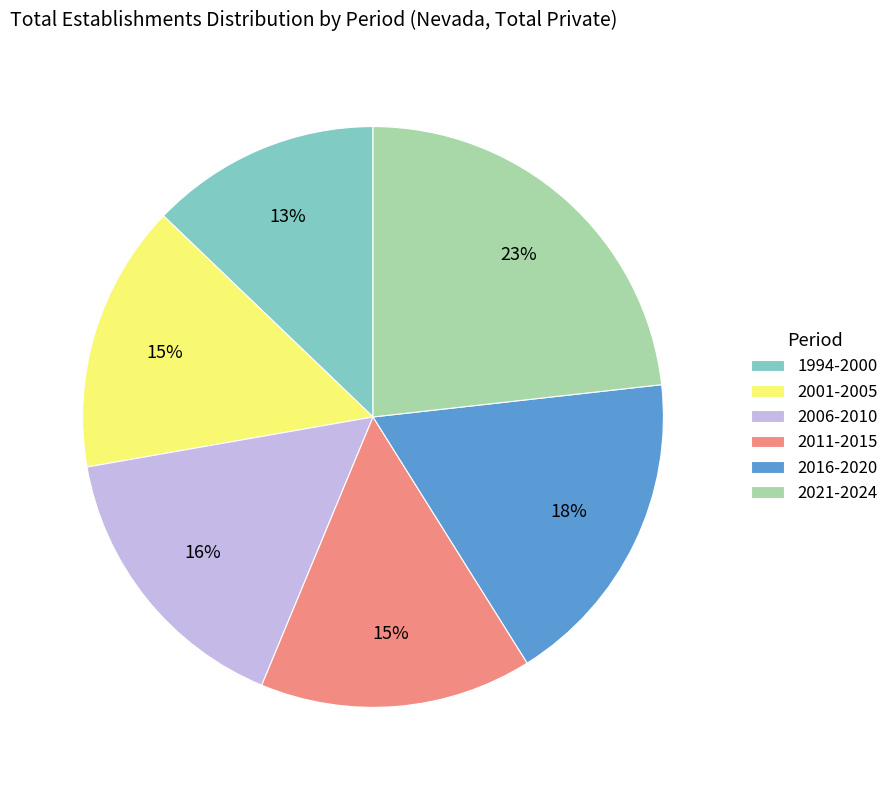

To the nearest percent, what is the difference between the largest and smallest slice percentages?

10%